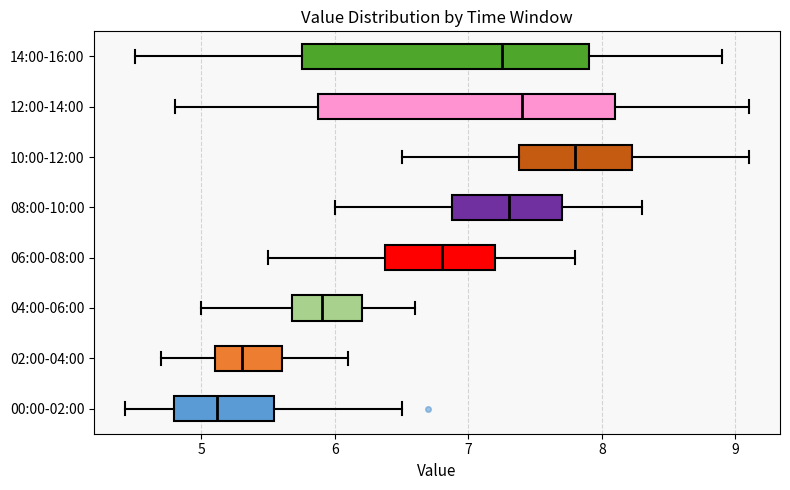

Where is the right edge of the box for 06:00-08:00 on the x-axis? The values are not printed on the chart, so give them approximately, as read against the axis.

7.2